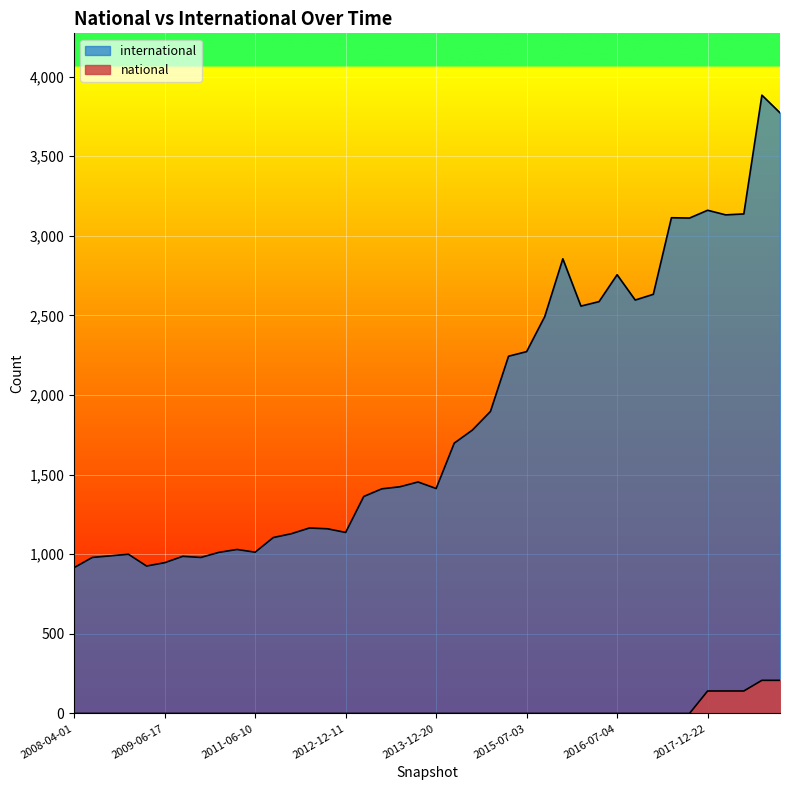

What is the average value of the national series?

21